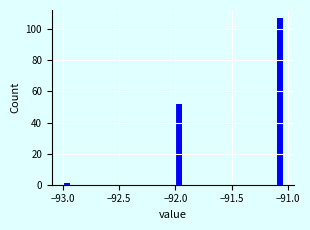

Read against the x-axis, roughly where is the centre of the tallest bar?

-91.05